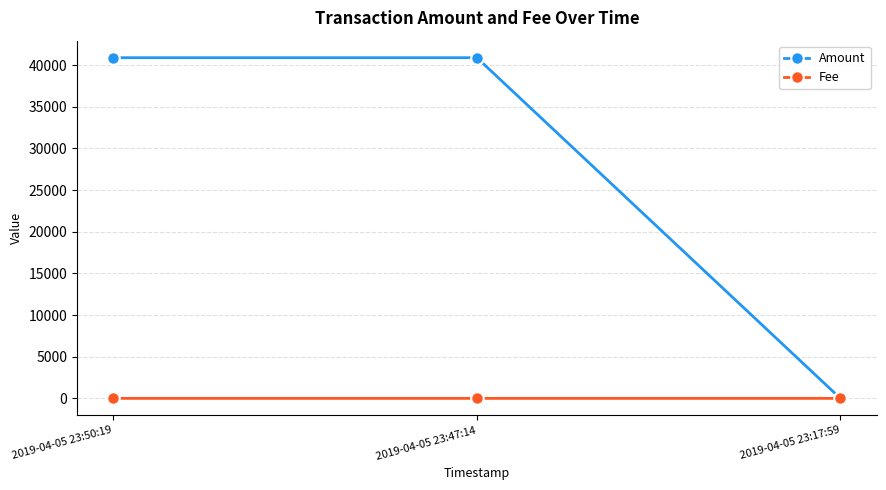

Rank the series by their maximum value, from highest to lowest.

Amount, Fee